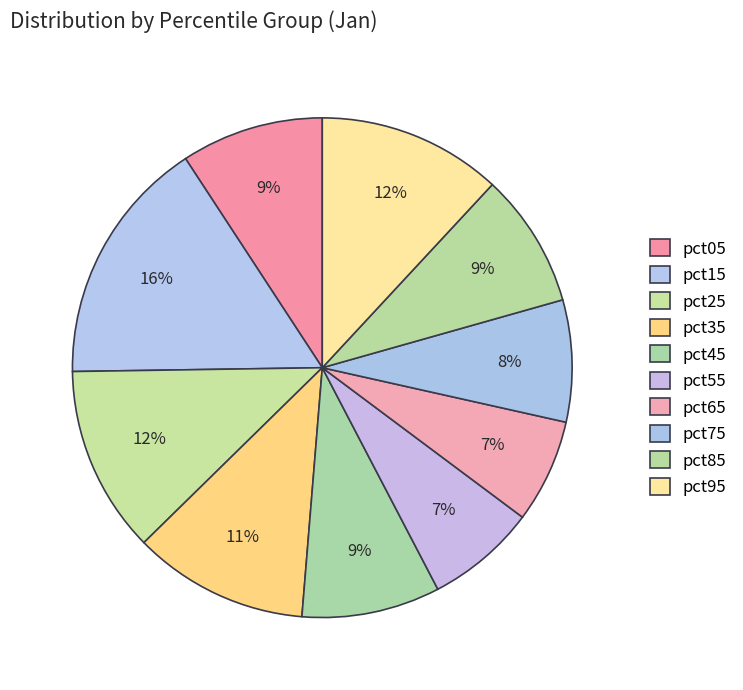

What is the smallest slice in the pie chart?

pct65